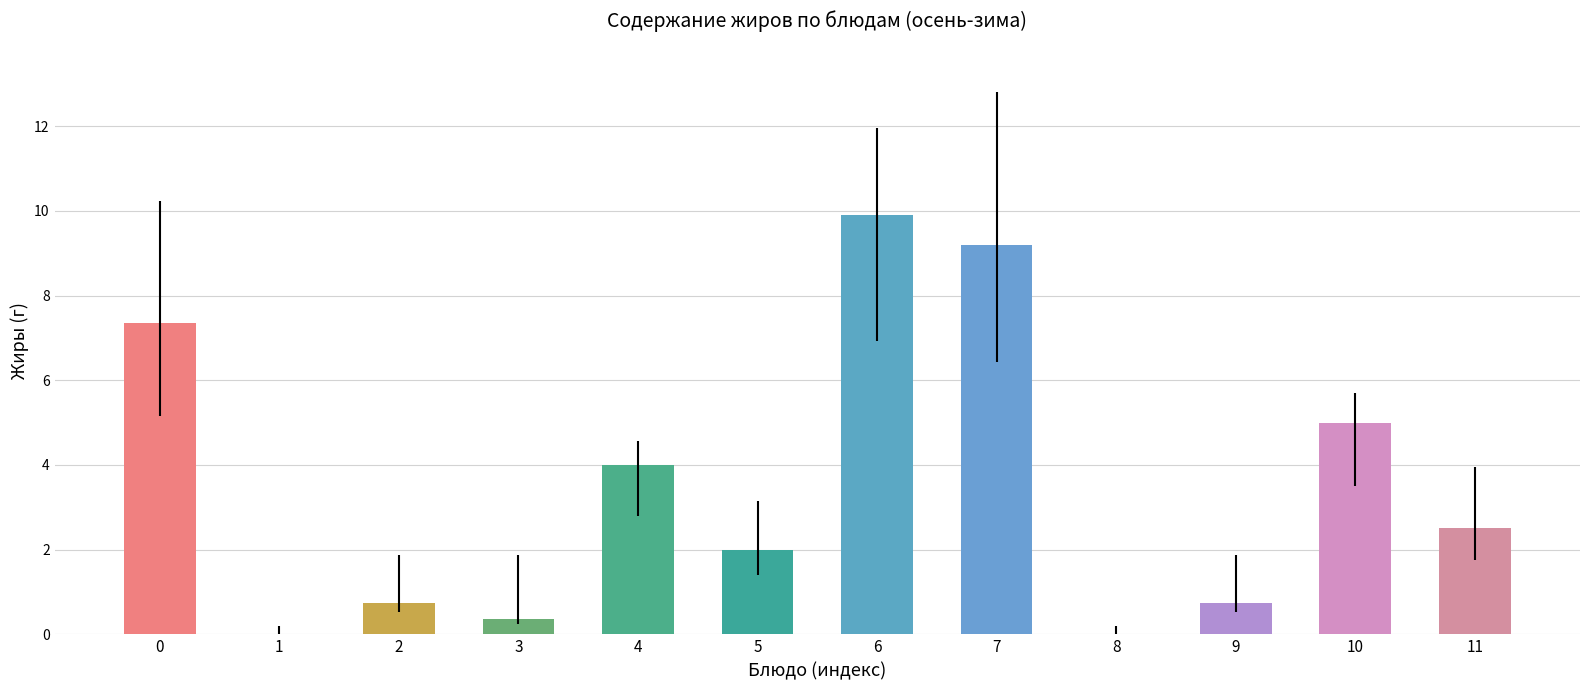

Which category has the highest value across all series?

6